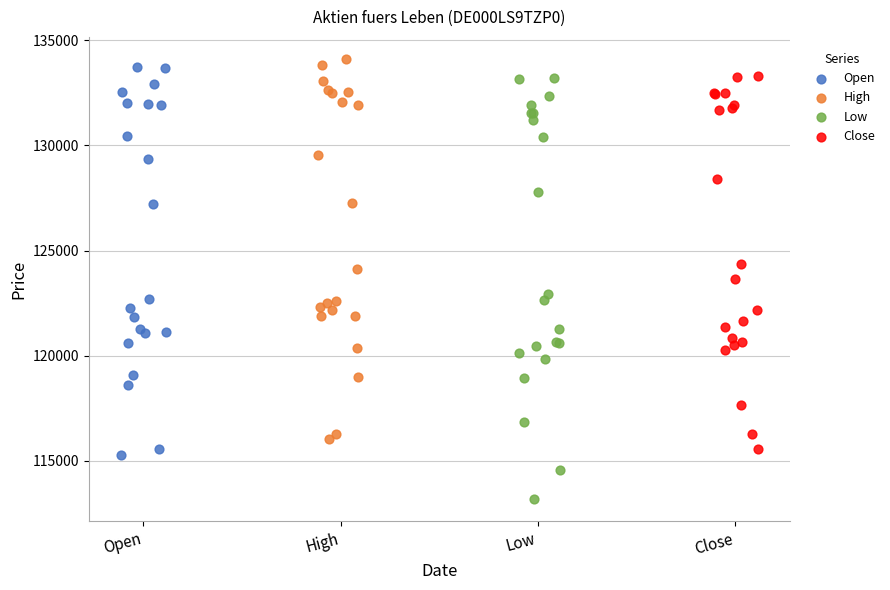

Which series contains the lowest Y value?

Low